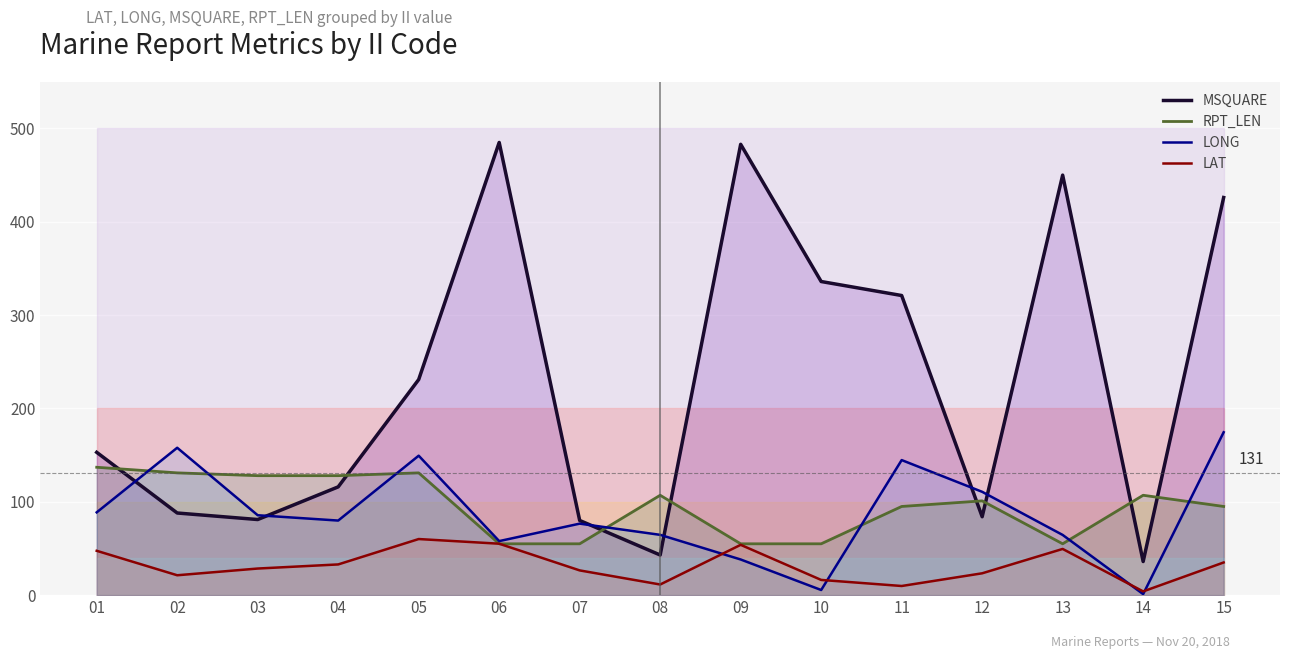

How many lines are shown in the chart?

4